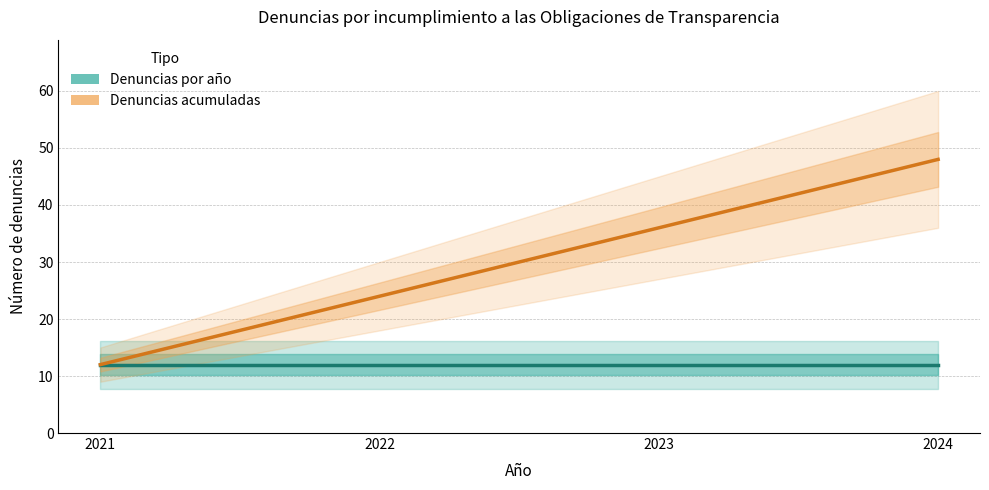

True or false: Denuncias por año and Denuncias acumuladas cross at least once.

False